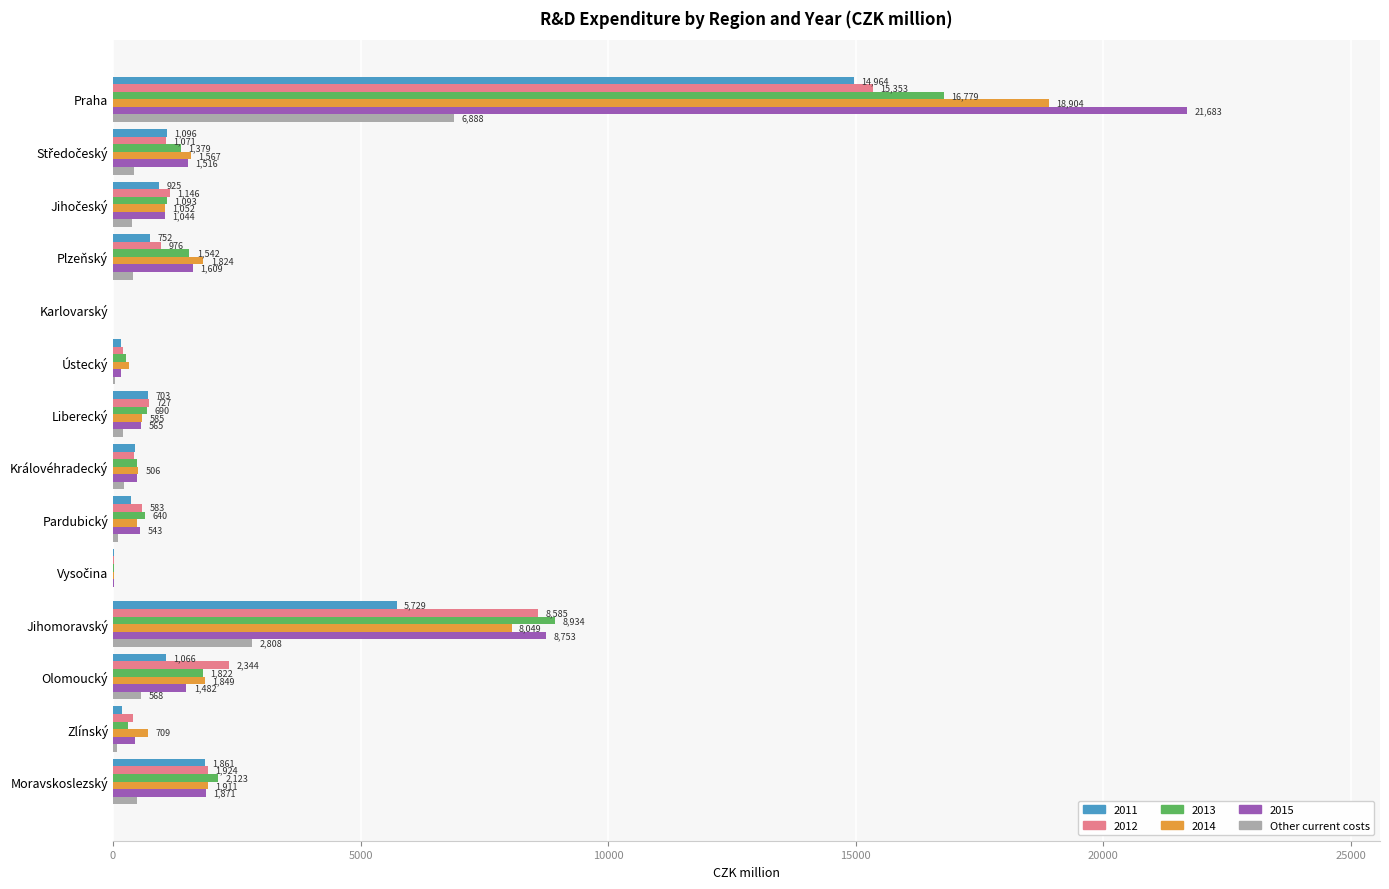

Which series changed the most between Ústecký and Pardubický?

2012